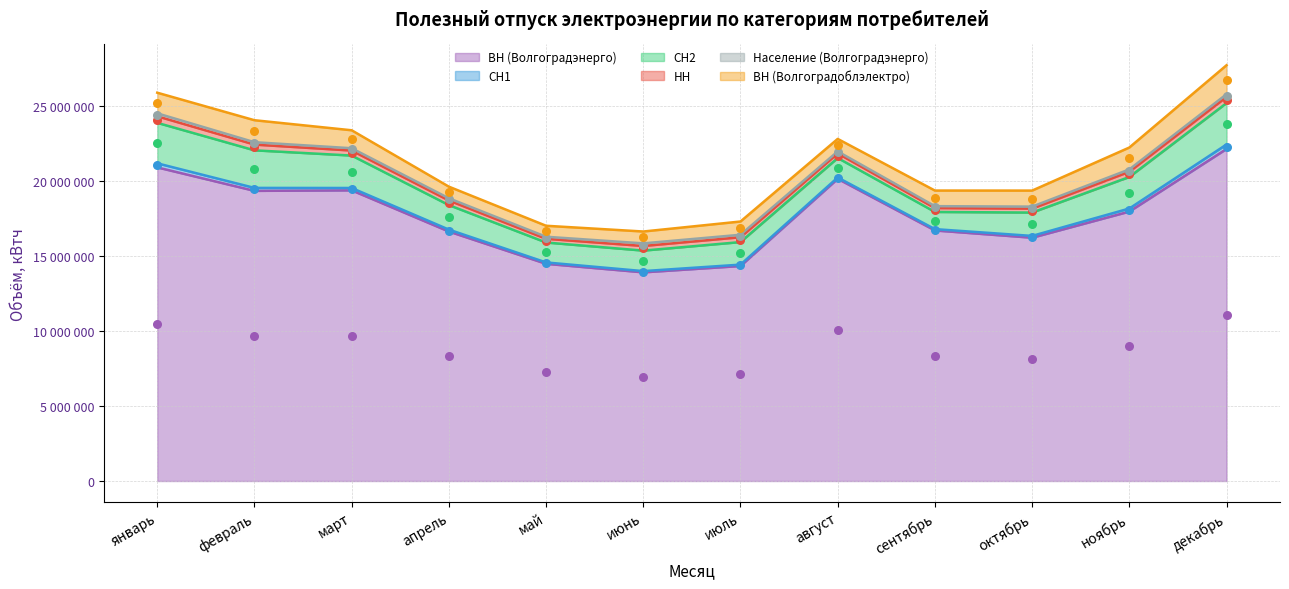

Which series has the widest spread of Y values?

ВН (Волгоградэнерго)